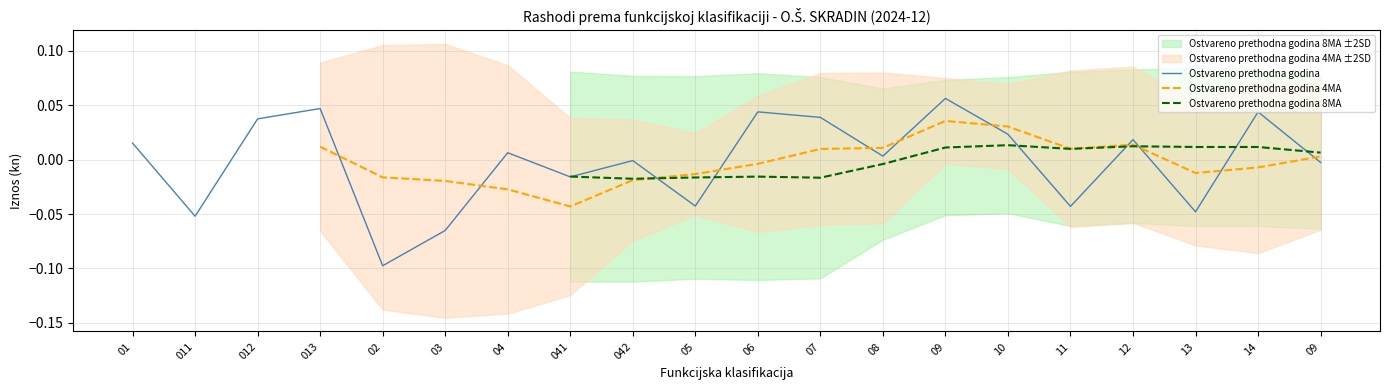

Does the chart have visible grid lines?

Yes